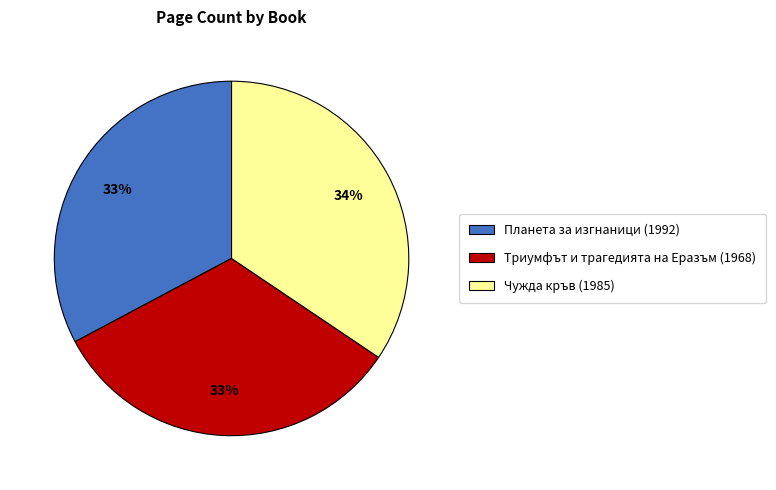

Is Чужда кръв (1985) the majority of the pie?

No